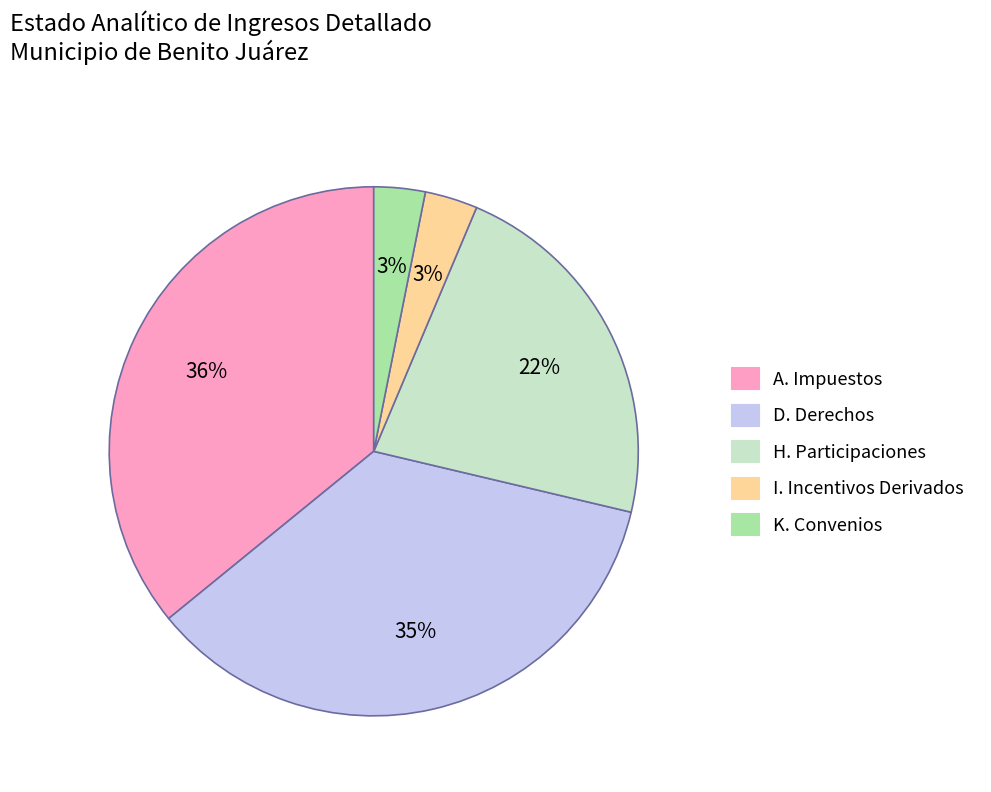

To the nearest percent, what is the difference between the I. Incentivos Derivados and H. Participaciones slice percentages?

19%